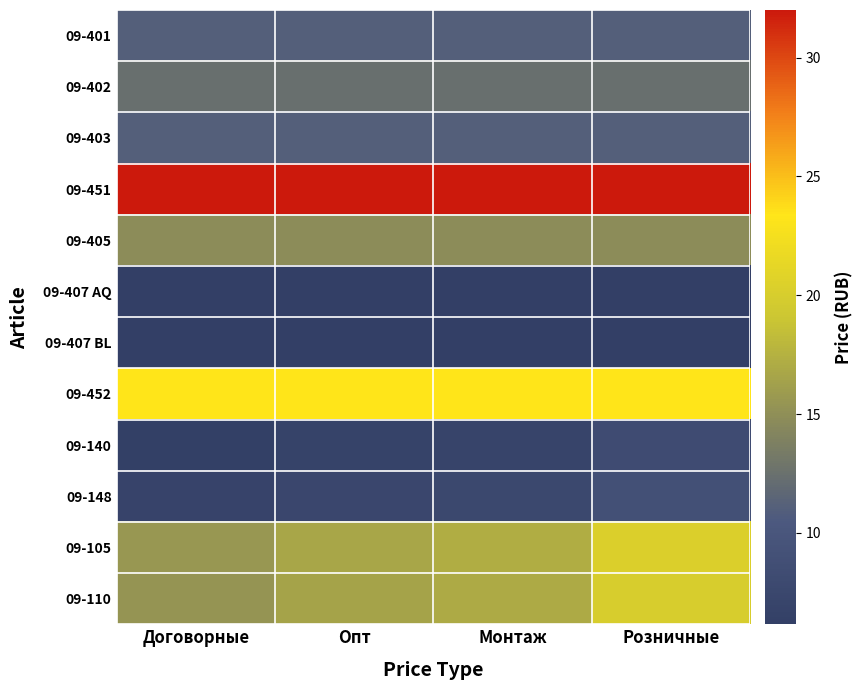

Reading left to right, extract all data points from this chart.

09-401: Договорные=11.1	Опт=11.1	Монтаж=11.1	Розничные=11.1
09-402: Договорные=12.3	Опт=12.3	Монтаж=12.3	Розничные=12.3
09-403: Договорные=11.1	Опт=11.1	Монтаж=11.1	Розничные=11.1
09-451: Договорные=32.0	Опт=32.0	Монтаж=32.0	Розничные=32.0
09-405: Договорные=14.8	Опт=14.8	Монтаж=14.8	Розничные=14.8
09-407 AQ: Договорные=6.2	Опт=6.2	Монтаж=6.2	Розничные=6.2
09-407 BL: Договорные=6.2	Опт=6.2	Монтаж=6.2	Розничные=6.2
09-452: Договорные=23.4	Опт=23.4	Монтаж=23.4	Розничные=23.4
09-140: Договорные=6.3	Опт=6.8	Монтаж=7.0	Розничные=8.3
09-148: Договорные=6.9	Опт=7.4	Монтаж=7.6	Розничные=9.0
09-105: Договорные=15.6	Опт=16.7	Монтаж=17.2	Розничные=20.3
09-110: Договорные=15.4	Опт=16.5	Монтаж=17.0	Розничные=20.1